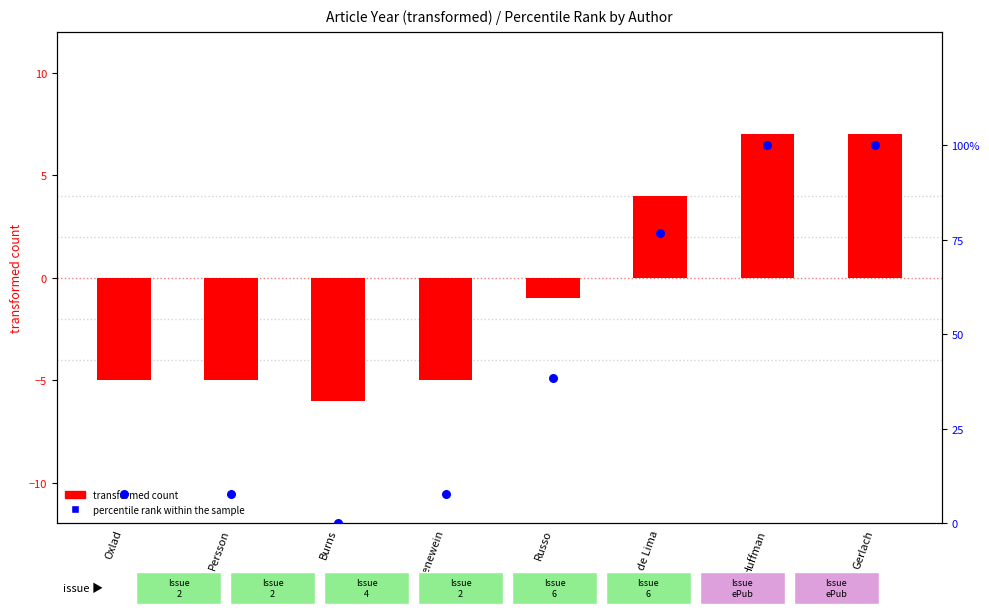

What is the total value across all series at de Lima?

80.9